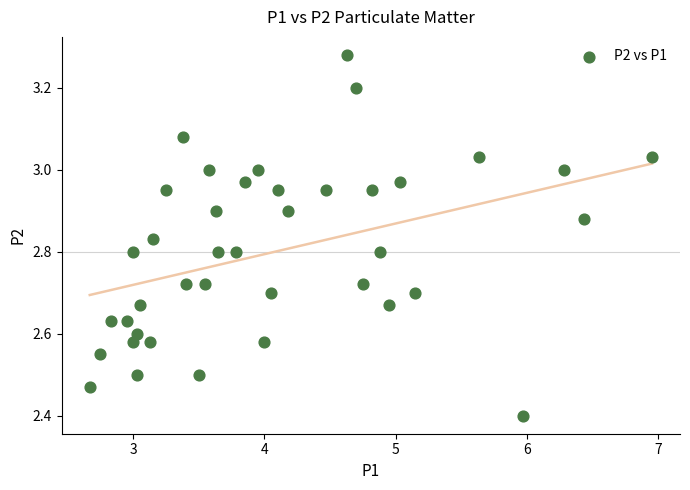

What Y value in the scatter plot is closest to 2?

2.4